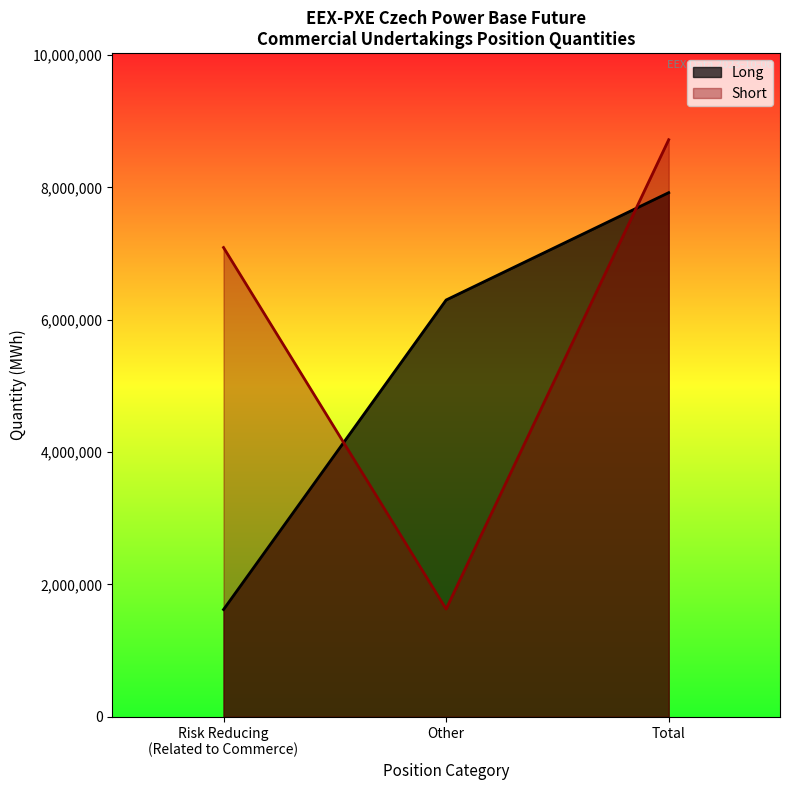

How many series are shown in this chart?

2